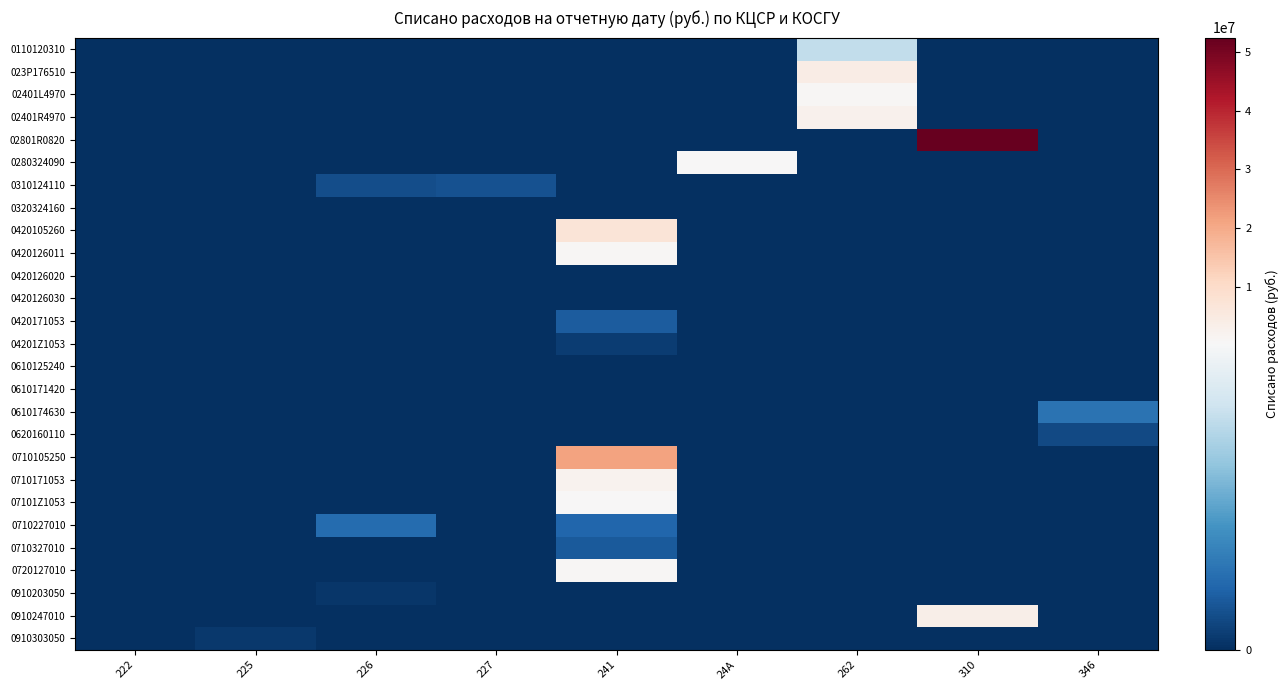

Rank the series at 222 from lowest to highest value.

0110120310, 023P176510, 02401L4970, 02401R4970, 02801R0820, 0280324090, 0310124110, 0320324160, 0420105260, 0420126011, 0420126020, 0420126030, 0420171053, 04201Z1053, 0610125240, 0610171420, 0610174630, 0620160110, 0710105250, 0710171053, 07101Z1053, 0710227010, 0710327010, 0720127010, 0910203050, 0910247010, 0910303050